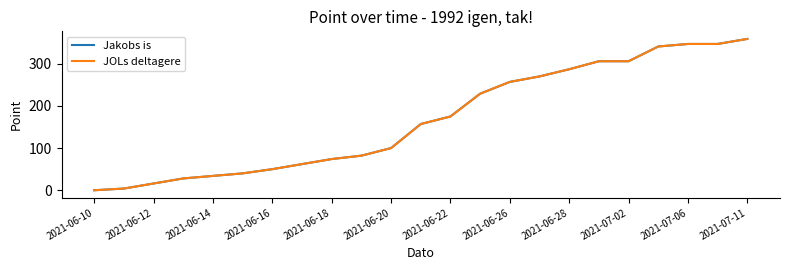

Which category has the lowest value in the Jakobs is series?

2021-06-10